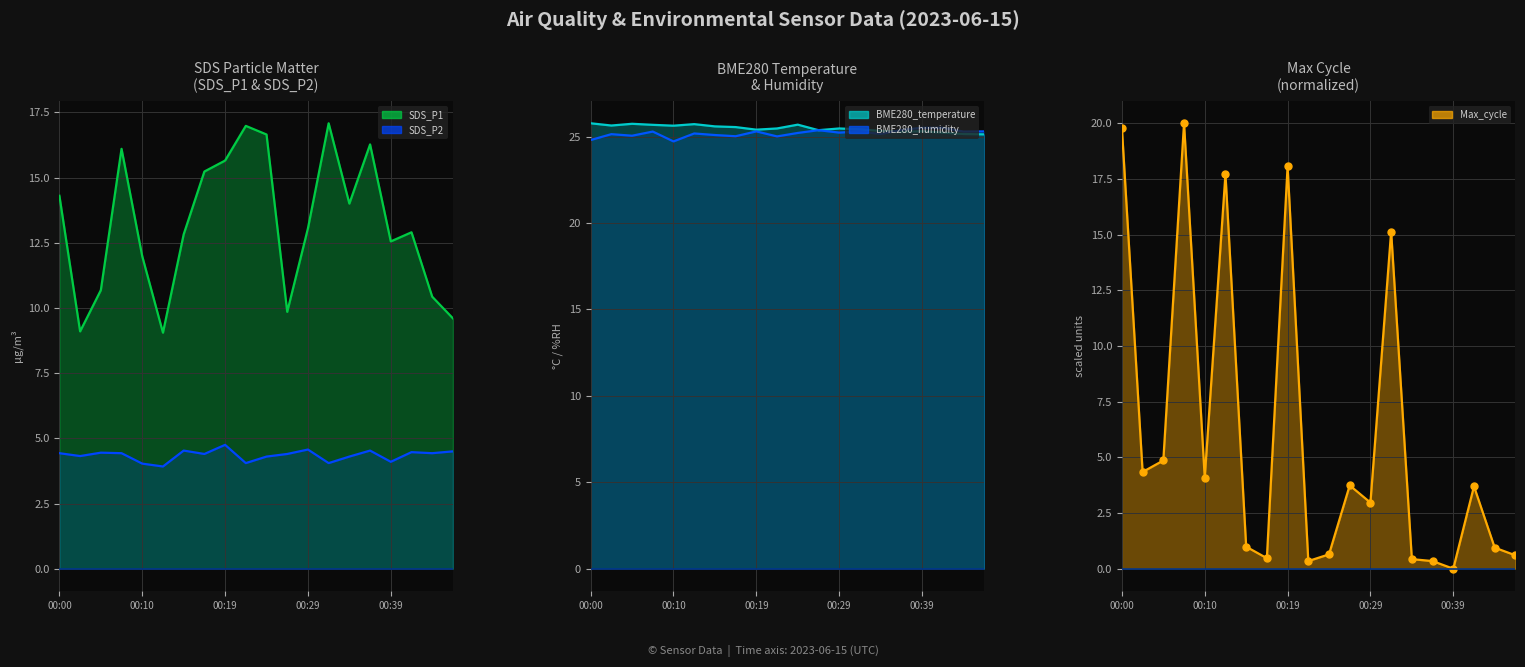

How many points are higher than both their immediate neighbors (excluding endpoints)?

6